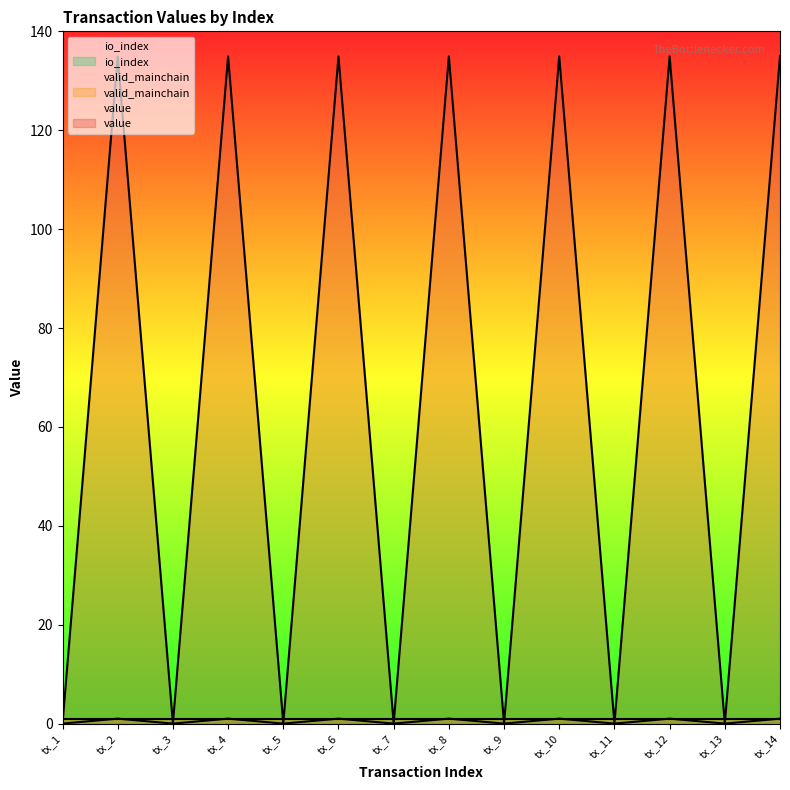

What is the sum of the value values at tx_2 and tx_4?

269.9